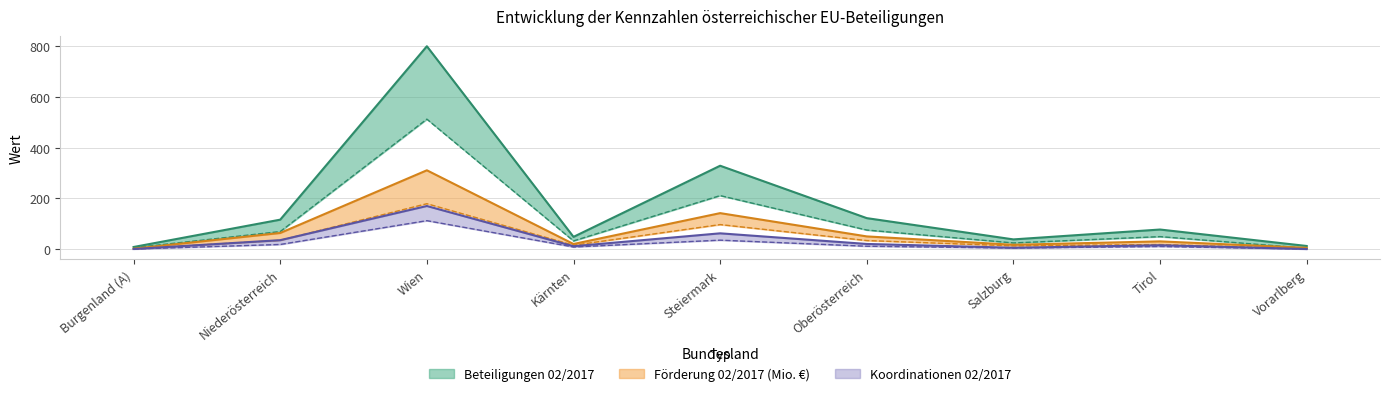

True or false: Förderung 02/2017 (Mio. €) has a value of 49.8 at Oberösterreich.

True